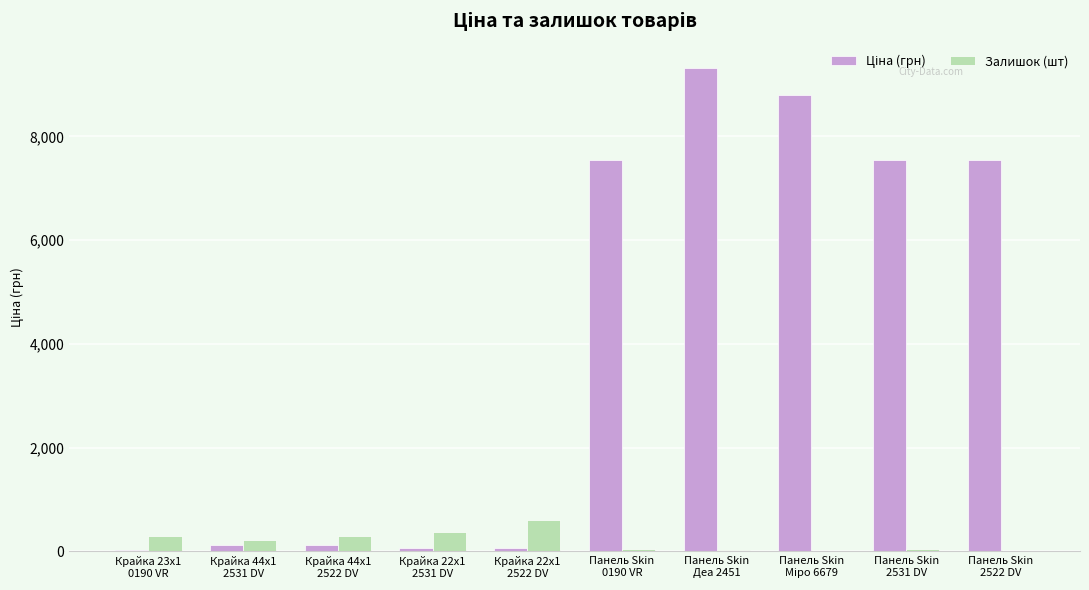

What is the highest value of the Залишок (шт) series?

601.0